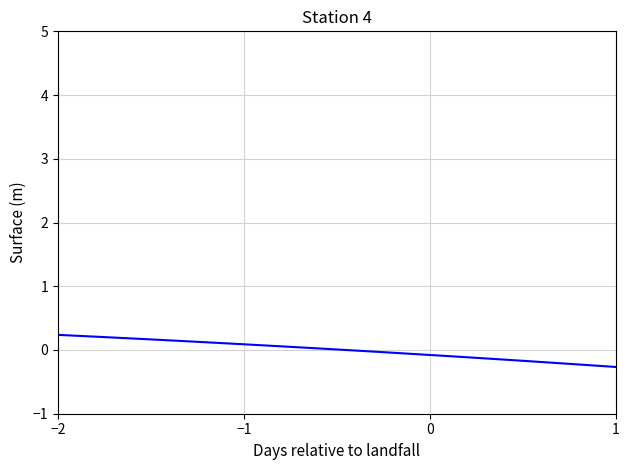

What is the maximum value shown in the chart?

0.2